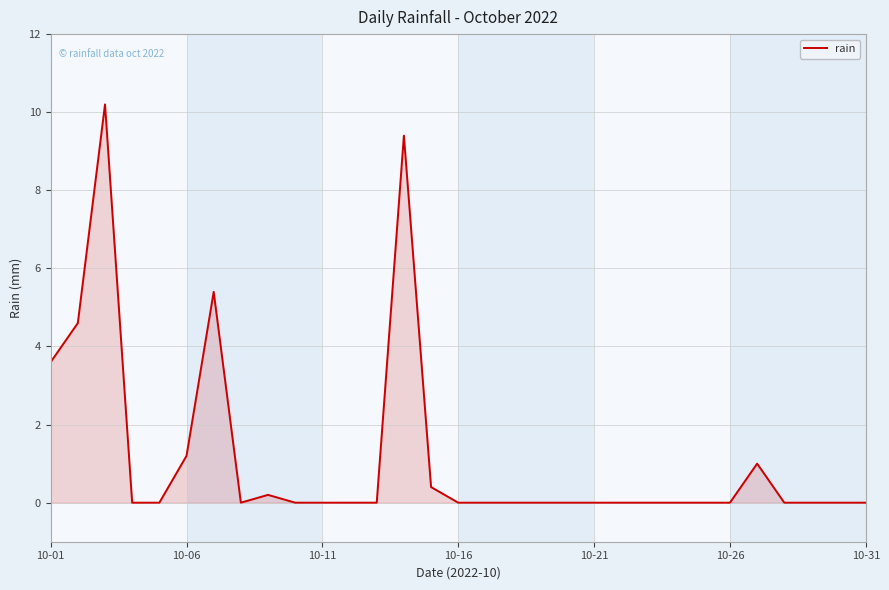

What is the difference between the maximum and second lowest values?

10.2